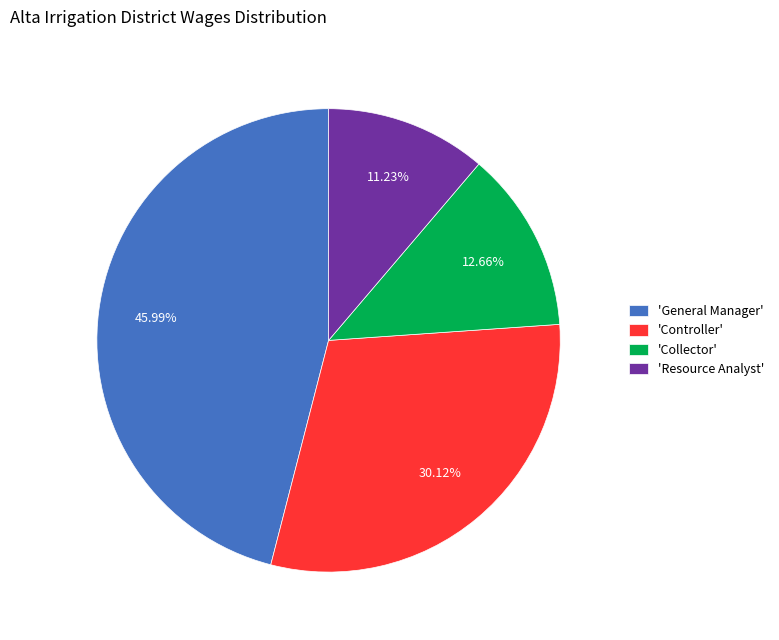

Combined, do 'Controller' and 'Collector' account for over 50%?

No